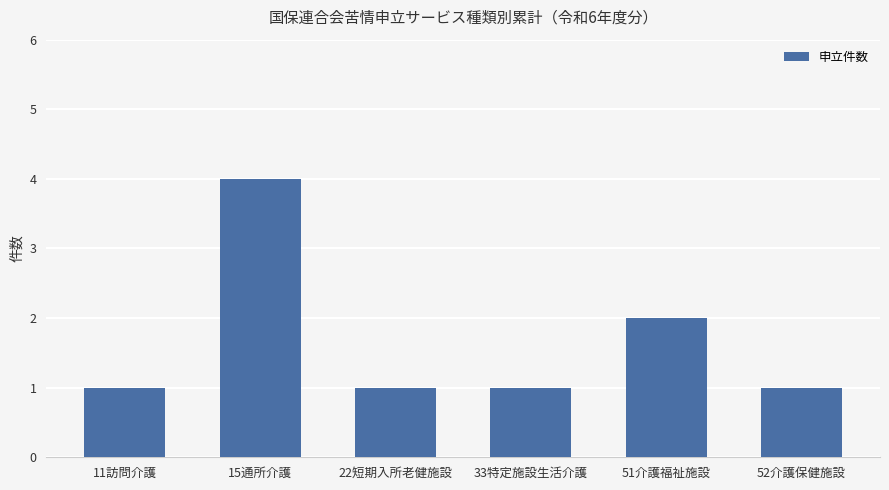

Which label corresponds to the largest value in the chart?

15通所介護